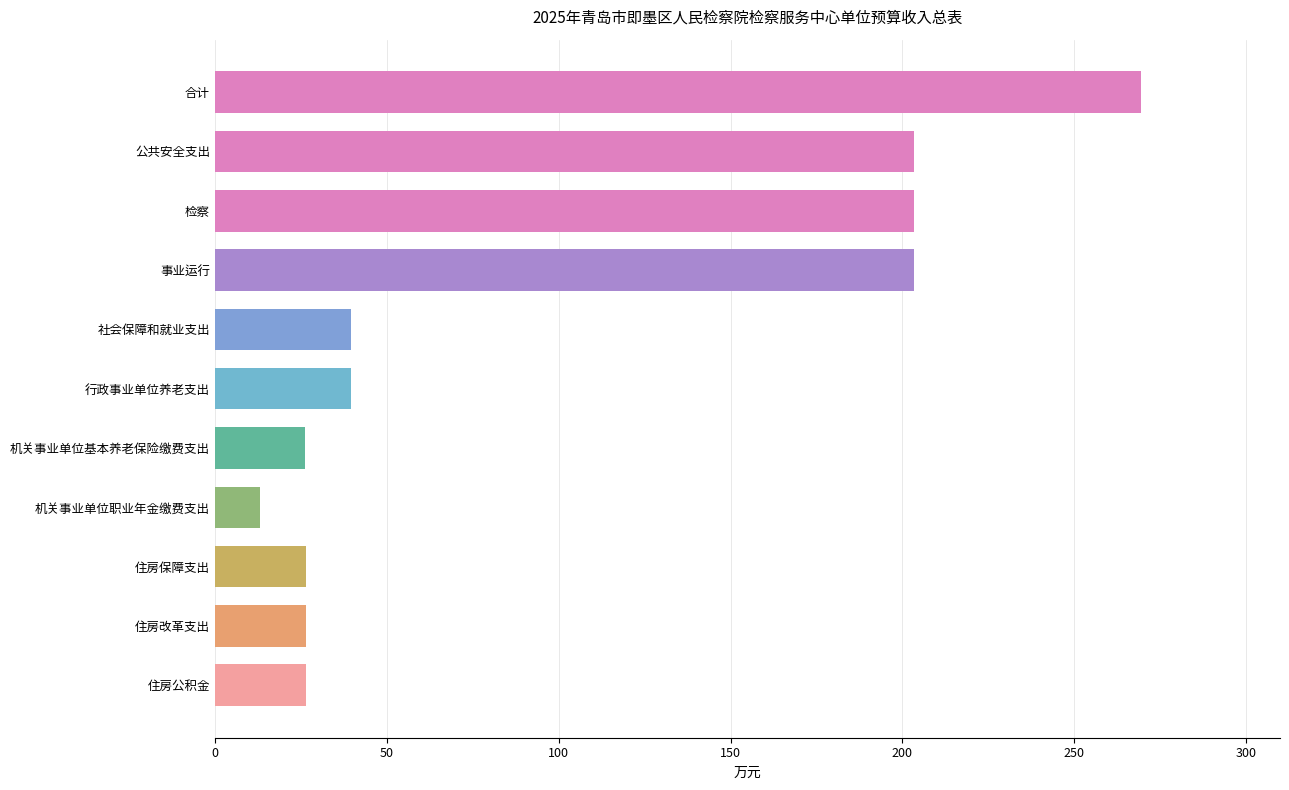

Read the value at 检察.

203.2